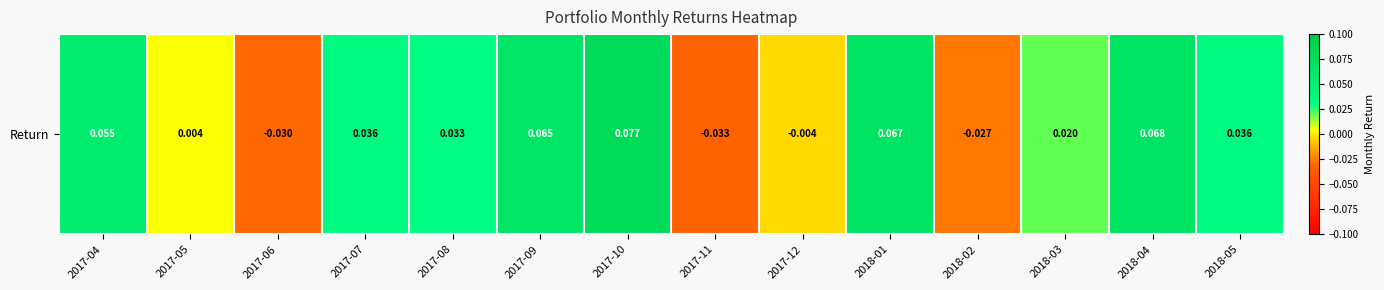

Reading left to right, what are all the values shown in this chart?

2017-04=0.1	2017-05=0.0	2017-06=-0.0	2017-07=0.0	2017-08=0.0	2017-09=0.1	2017-10=0.1	2017-11=-0.0	2017-12=-0.0	2018-01=0.1	2018-02=-0.0	2018-03=0.0	2018-04=0.1	2018-05=0.0